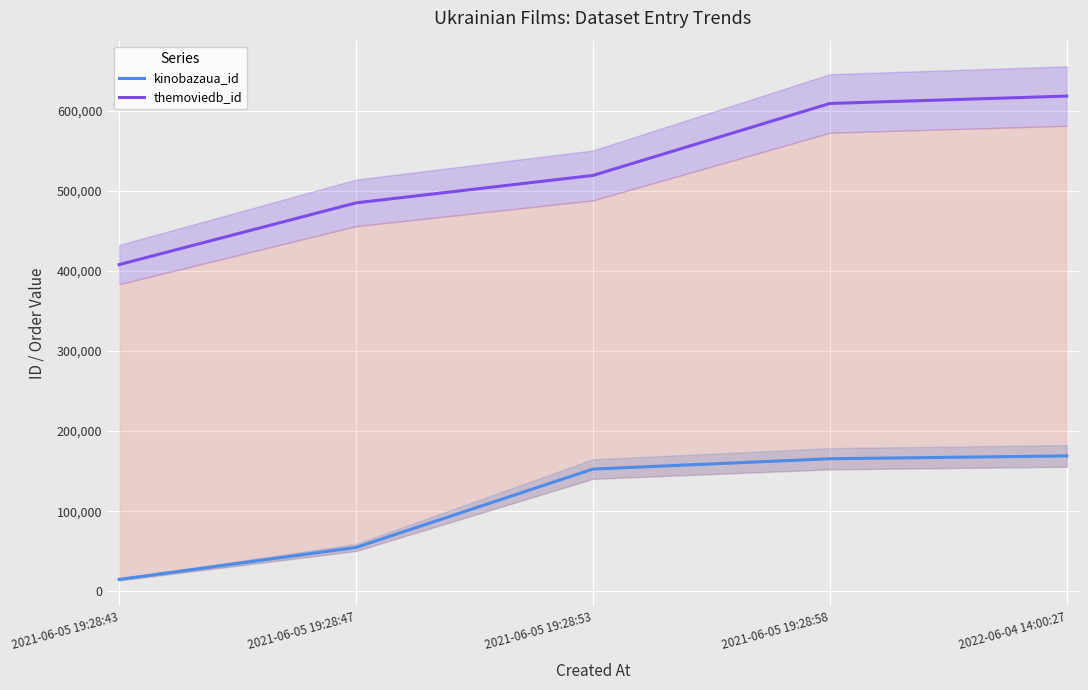

True or false: themoviedb_id and kinobazaua_id cross at least once.

False